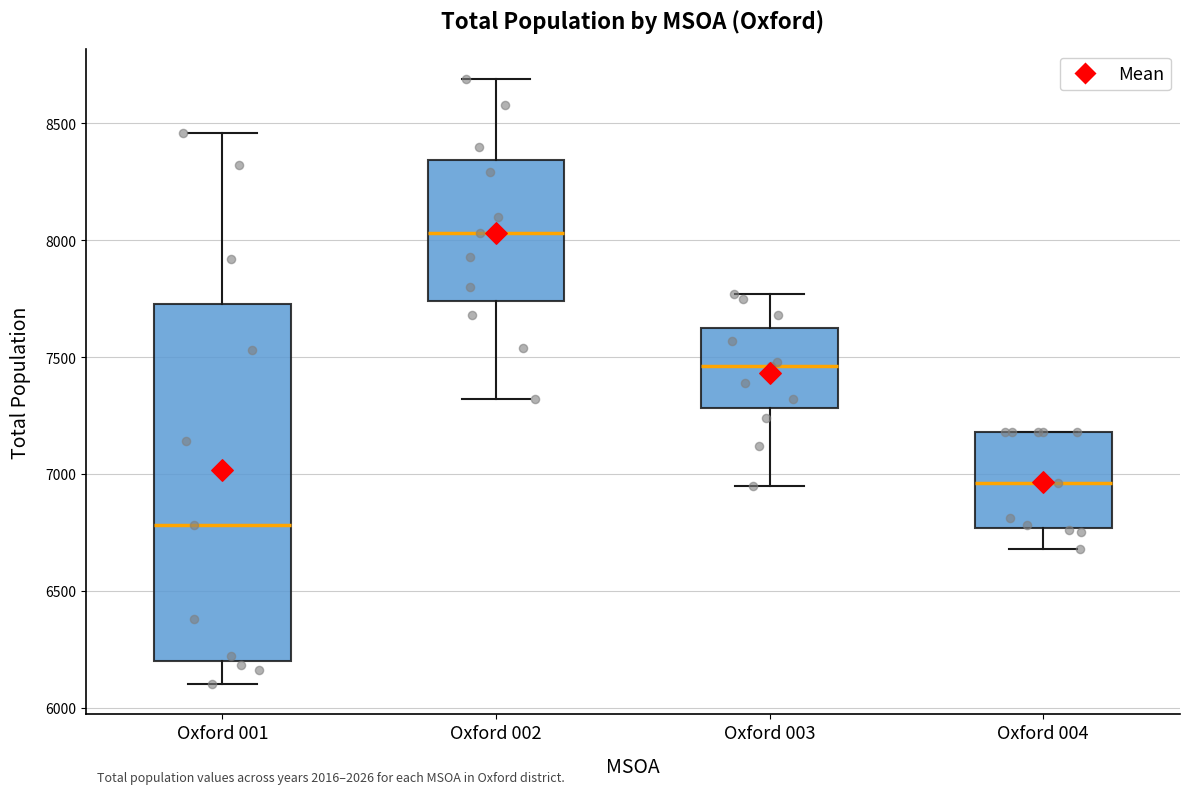

Comparing the boxes themselves (not the whiskers), which one is the tallest?

Oxford 001